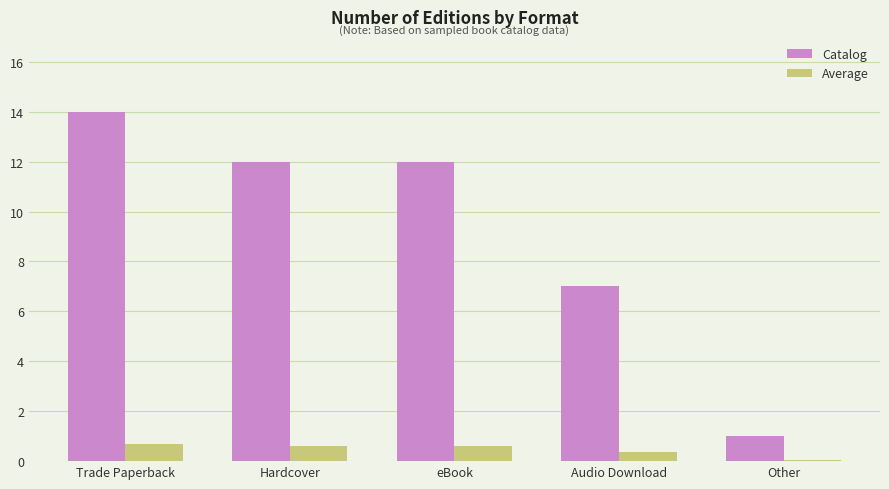

Reading left to right, what are all the values shown in this chart?

Catalog: Trade Paperback=14.0	Hardcover=12.0	eBook=12.0	Audio Download=7.0	Other=1.0
Average: Trade Paperback=0.7	Hardcover=0.6	eBook=0.6	Audio Download=0.4	Other=0.1